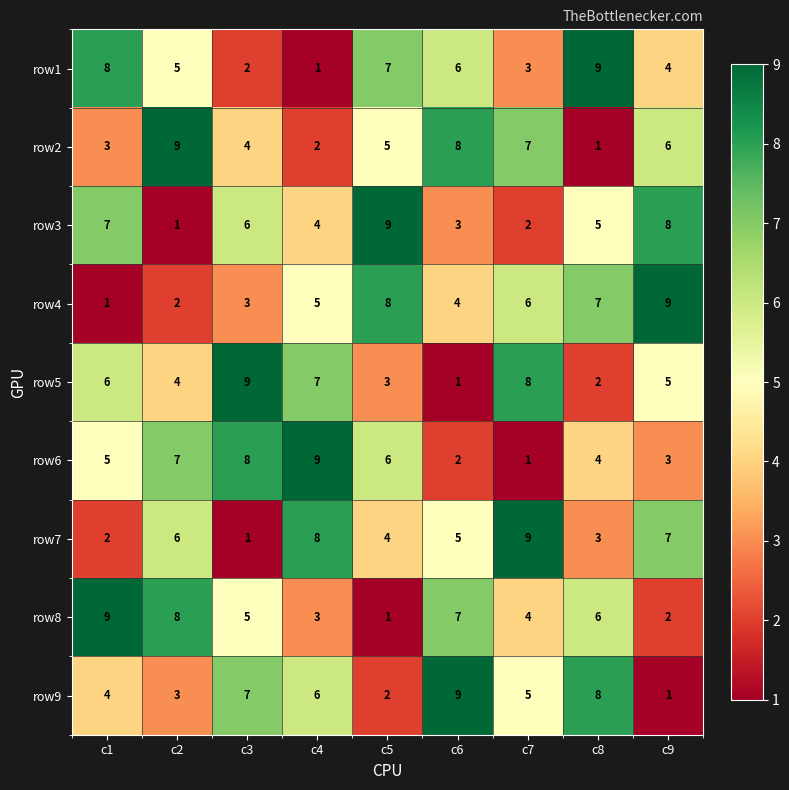

What is the total value across all series at c6?

45